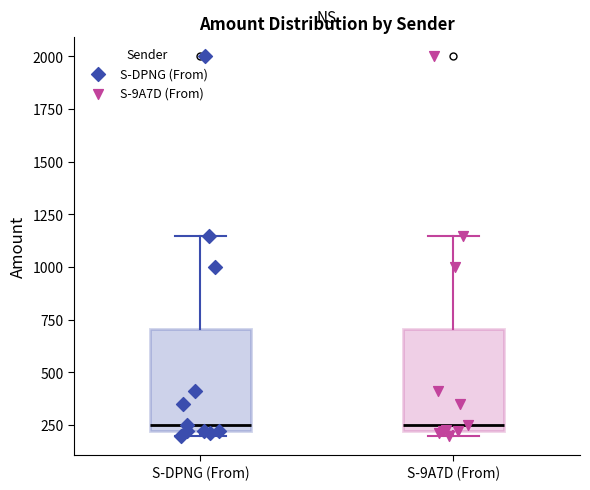

Where does the median line of the box for S-9A7D (From) sit on the y-axis? The values are not printed on the chart, so give them approximately, as read against the axis.

250